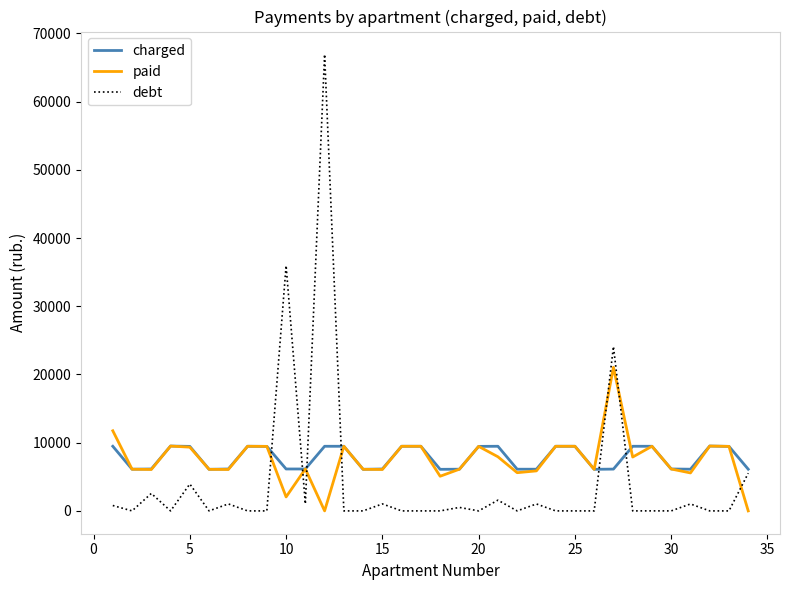

After their last crossing, which series has the higher values: charged or paid?

charged